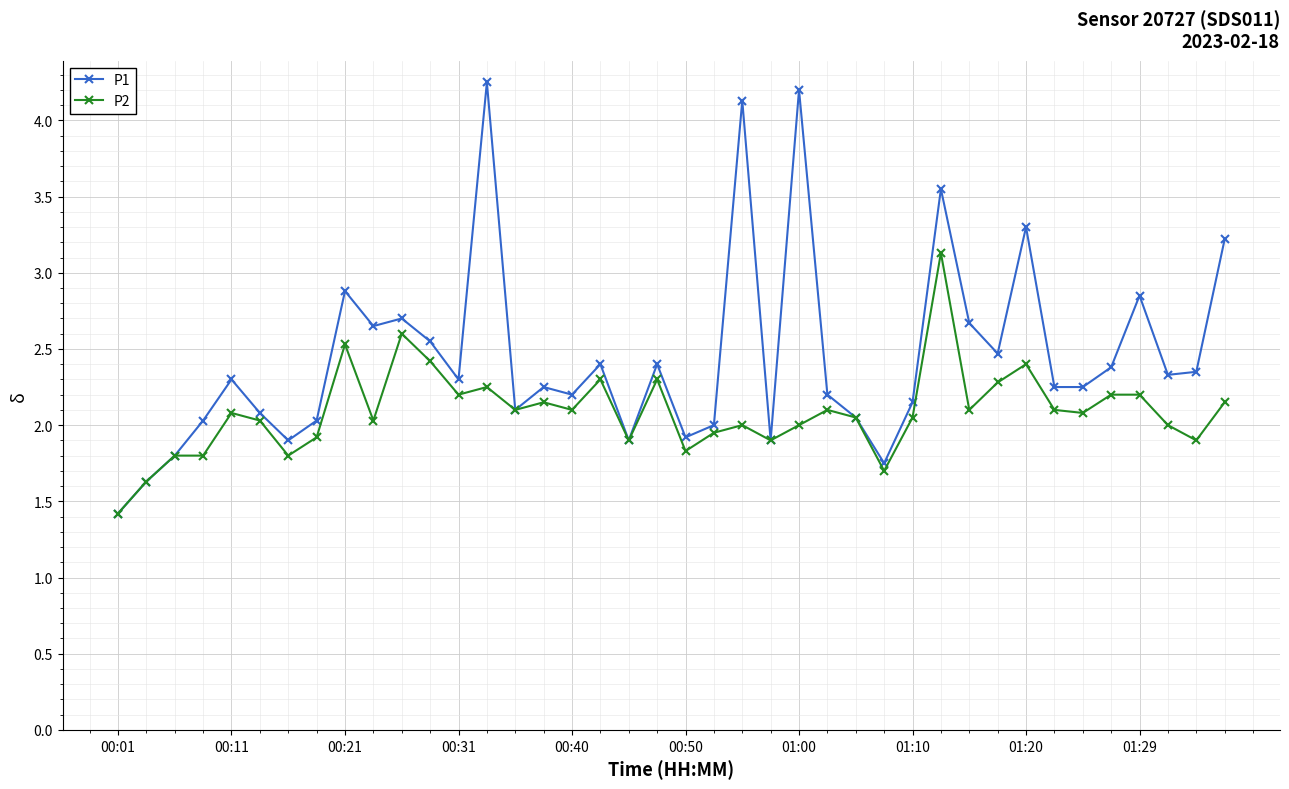

What is the minimum value for P1?

1.4